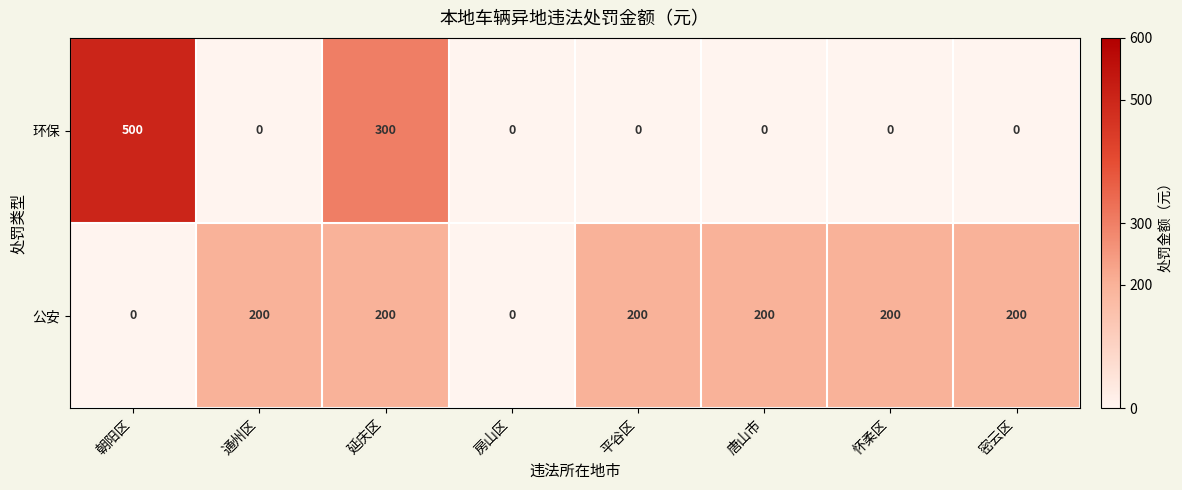

Reading left to right, what are all the values shown in this chart?

环保: 朝阳区=500	通州区=0	延庆区=300	房山区=0	平谷区=0	唐山市=0	怀柔区=0	密云区=0
公安: 朝阳区=0	通州区=200	延庆区=200	房山区=0	平谷区=200	唐山市=200	怀柔区=200	密云区=200